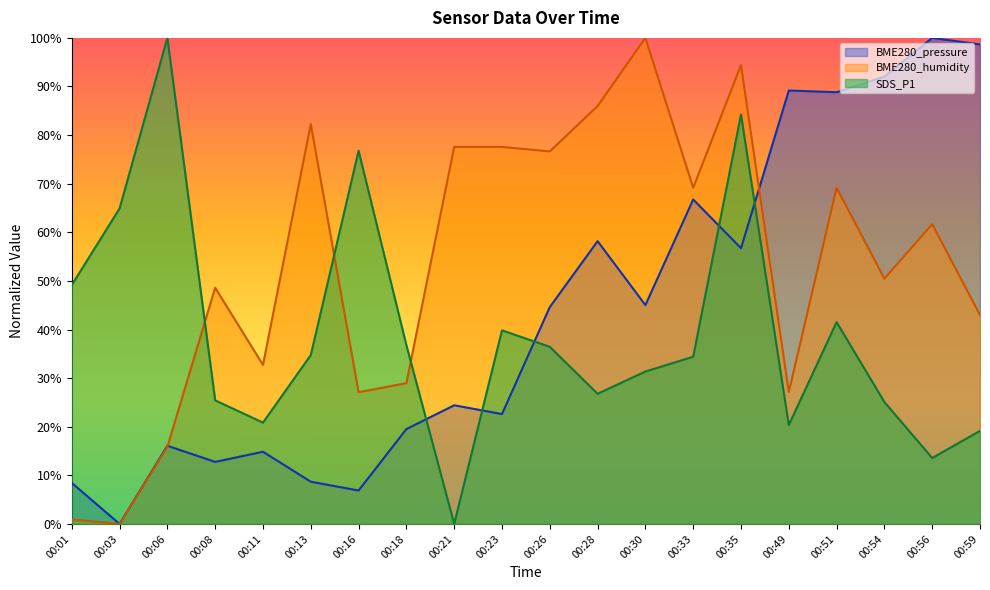

What are all the series names shown in the legend?

BME280_pressure, BME280_humidity, SDS_P1